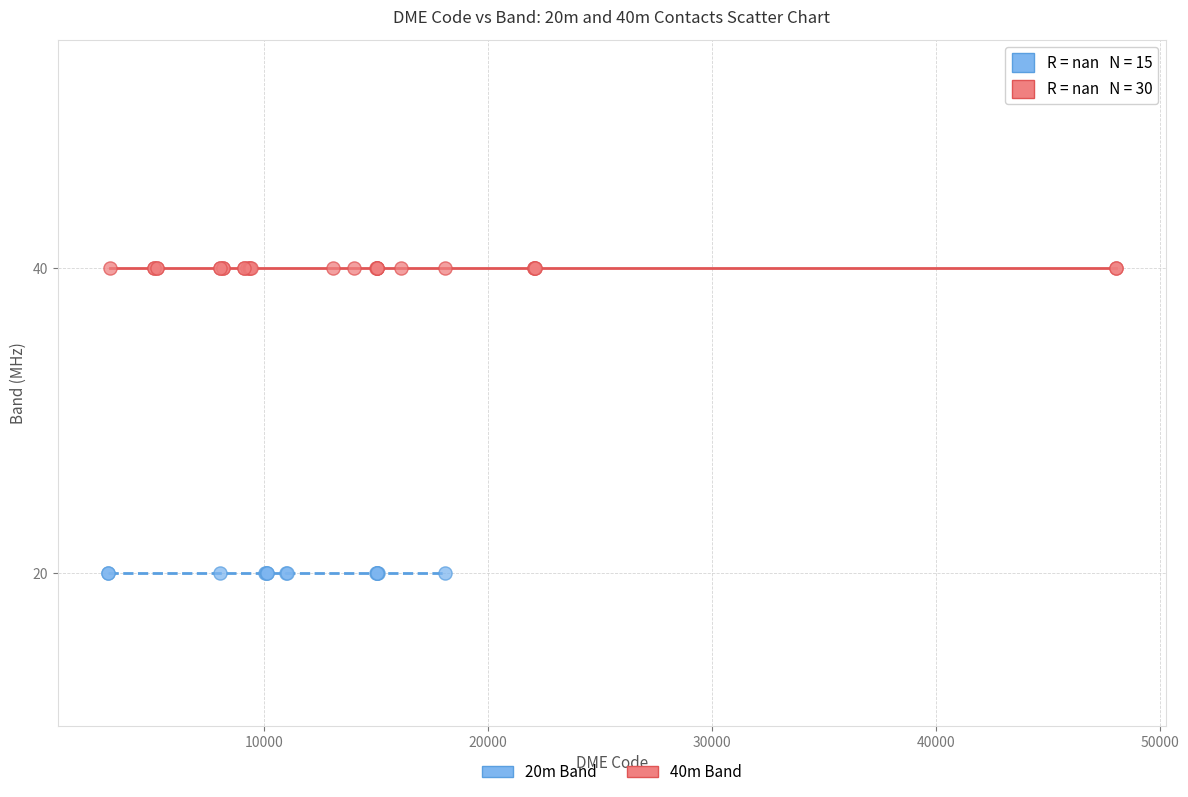

What are all the series names shown in the legend?

20m Band, 40m Band